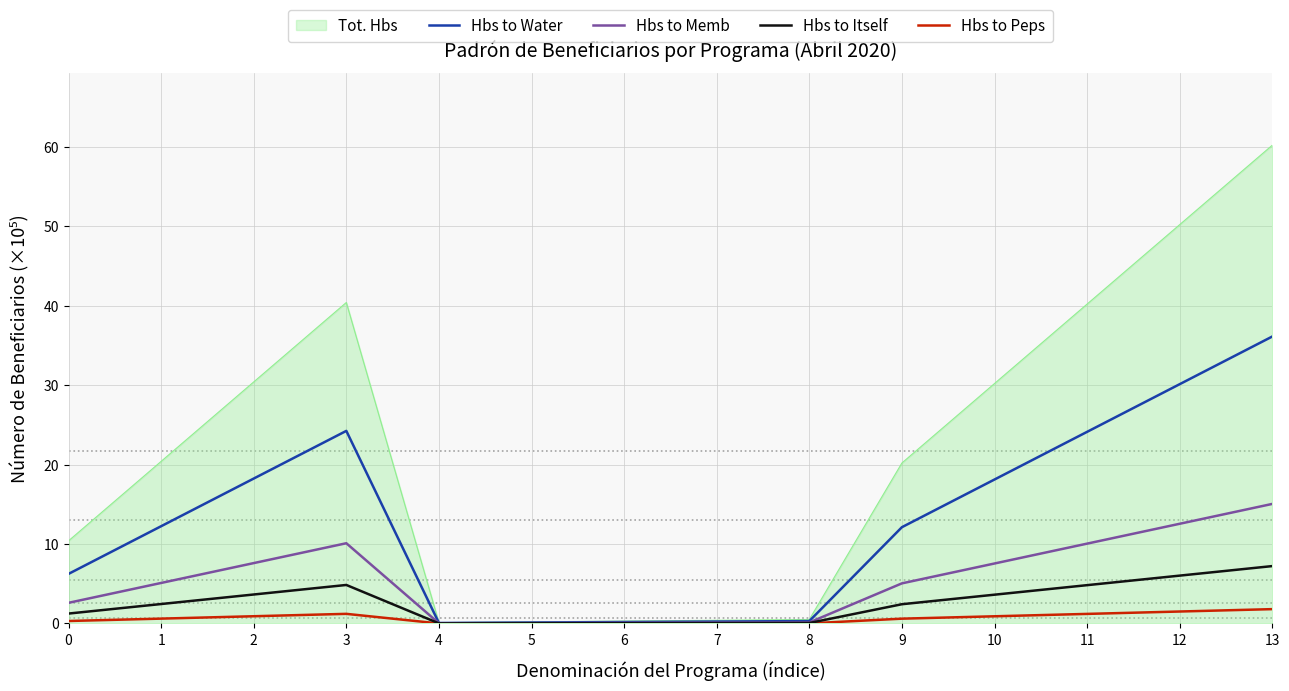

What is the sum of the Hbs to Memb values at 7 and 0?

2.7